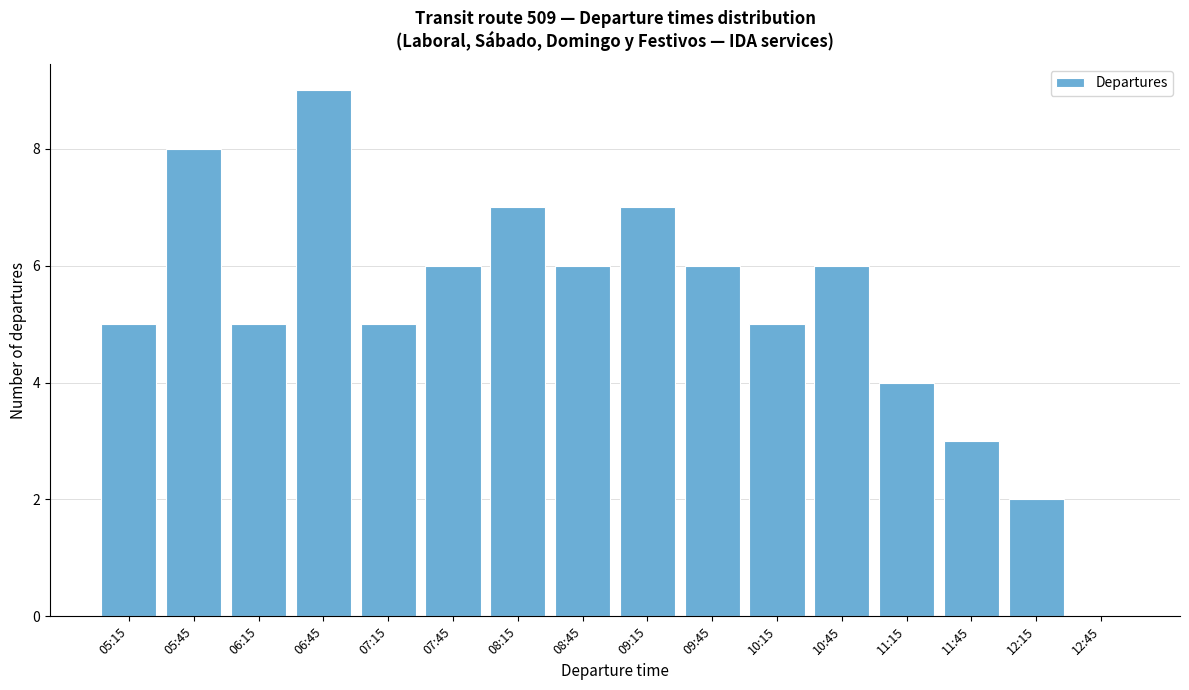

Reading left to right, extract all data points from this chart.

05:15=5	05:45=8	06:15=5	06:45=9	07:15=5	07:45=6	08:15=7	08:45=6	09:15=7	09:45=6	10:15=5	10:45=6	11:15=4	11:45=3	12:15=2	12:45=0